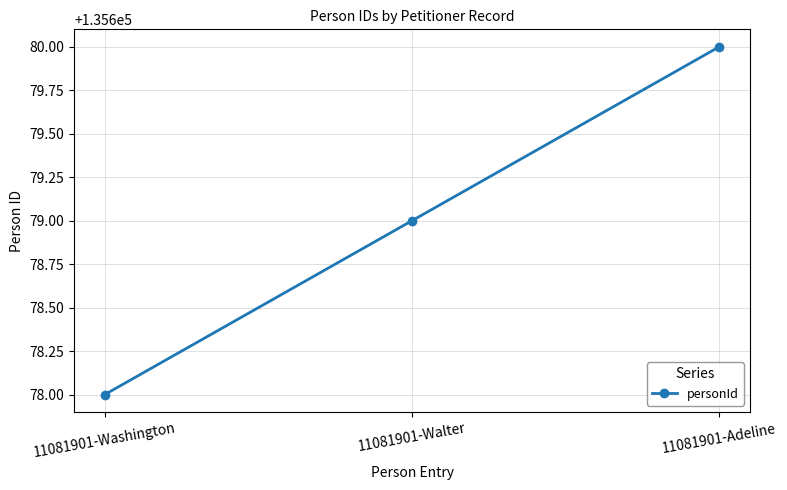

List the labels in order of value, largest first.

11081901-Adeline, 11081901-Walter, 11081901-Washington